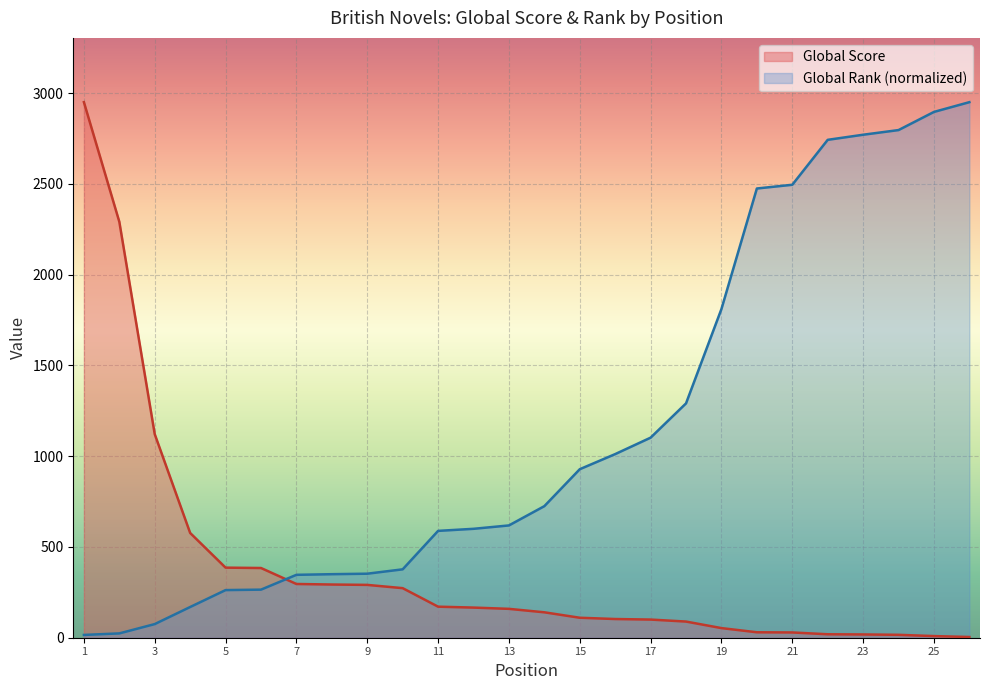

Reading left to right, list all the values displayed in this chart.

Global Score: 1=2950.0	2=2291.0	3=1121.0	4=577.0	5=386.0	6=384.0	7=296.0	8=293.0	9=291.0	10=273.0	11=171.0	12=166.0	13=159.0	14=140.0	15=110.0	16=103.0	17=100.0	18=89.0	19=53.0	20=30.0	21=29.0	22=19.0	23=18.0	24=16.0	25=9.0	26=4.0
Global Rank (scaled): 1=15.4	2=23.8	3=75.1	4=169.2	5=262.4	6=264.8	7=346.4	8=349.9	9=352.6	10=376.7	11=588.5	12=599.9	13=618.5	14=724.7	15=928.2	16=1011.4	17=1102.0	18=1290.8	19=1810.7	20=2474.4	21=2494.9	22=2742.5	23=2770.6	24=2796.2	25=2896.2	26=2950.0